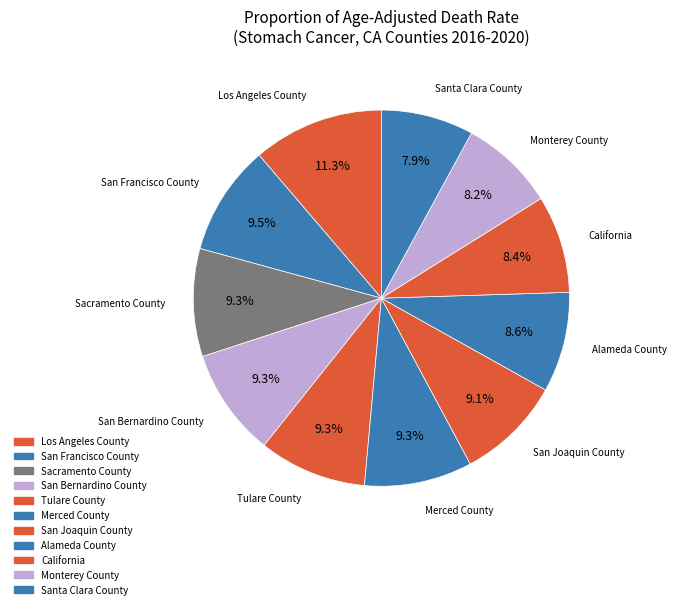

To the nearest percent, what percentage of the pie is Santa Clara County?

8%